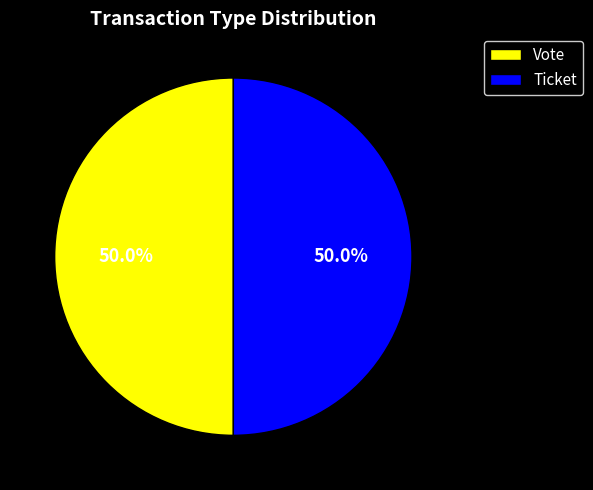

What is the ratio of the value at Ticket to the value at Vote?

1.0